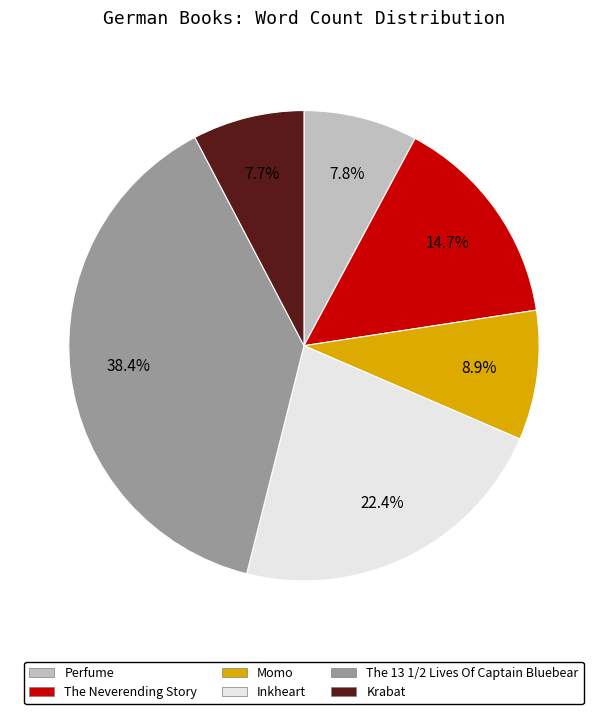

Does Inkheart represent more than half of the total?

No